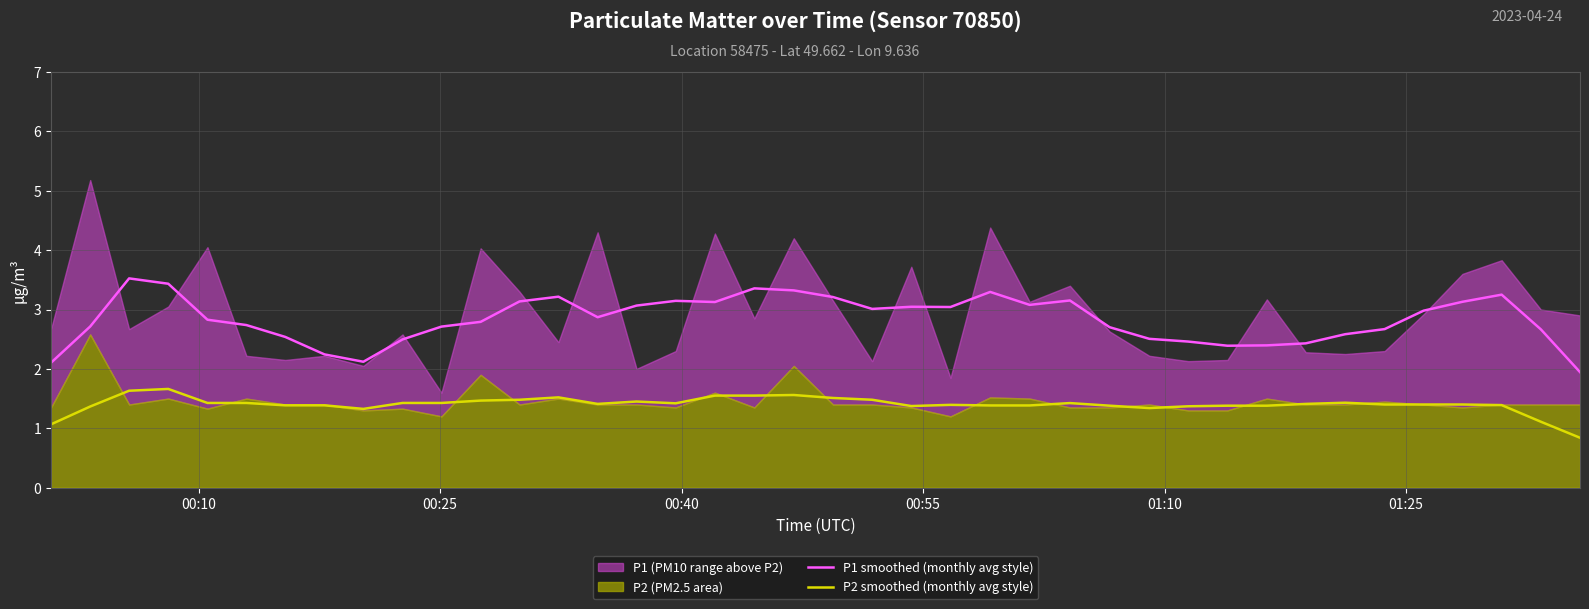

What is the minimum value for P1 smoothed (monthly avg style)?

1.9